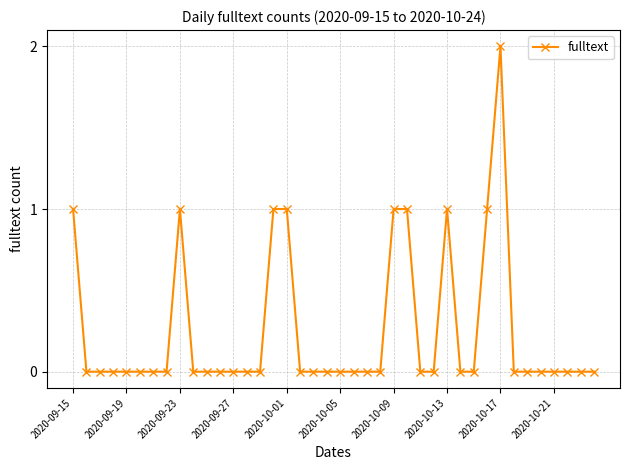

True or false: the data has more than 0 interior local peaks.

True